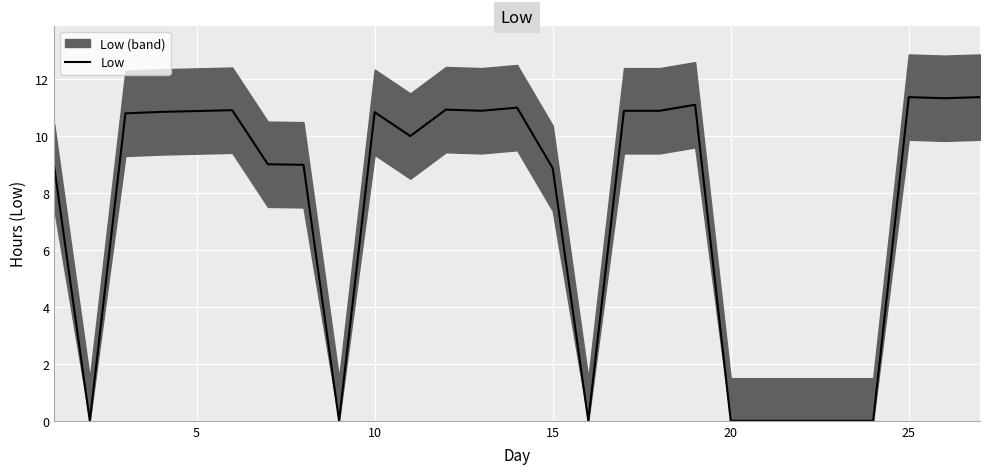

What is the maximum value for Low?

11.4